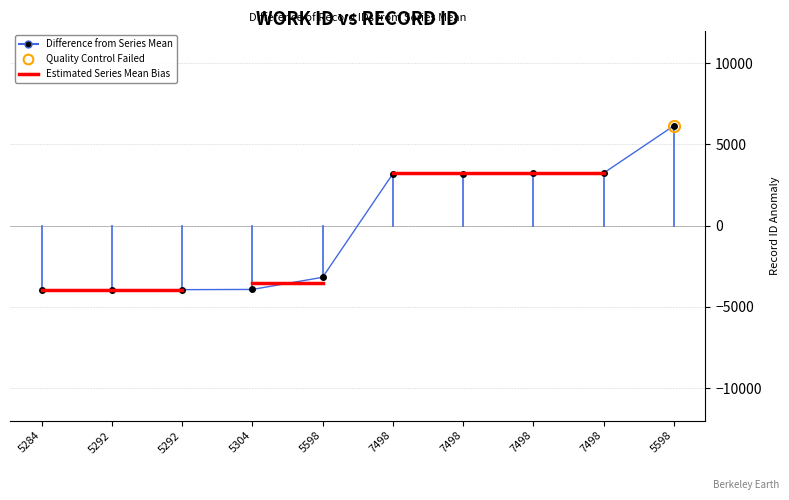

What is the sum of the values at 5304 and 5284?

-7891.4